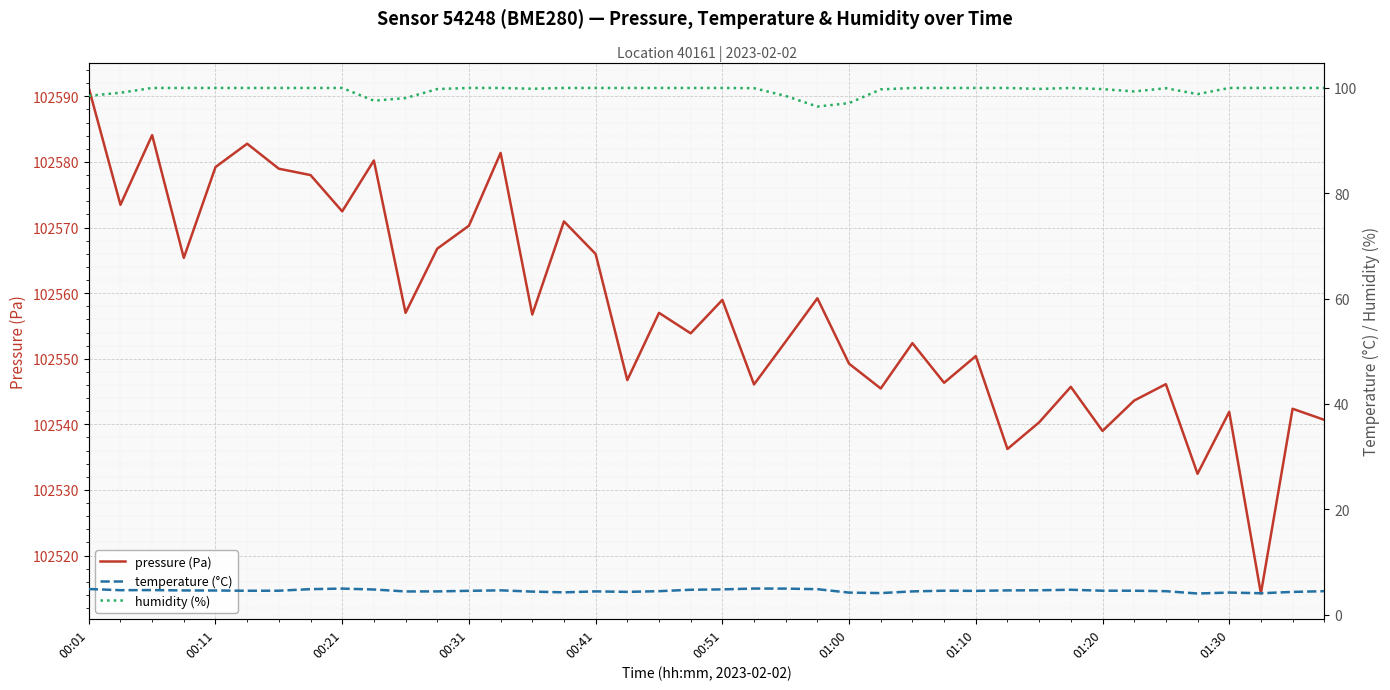

Which series has the largest total across all categories?

pressure (Pa)